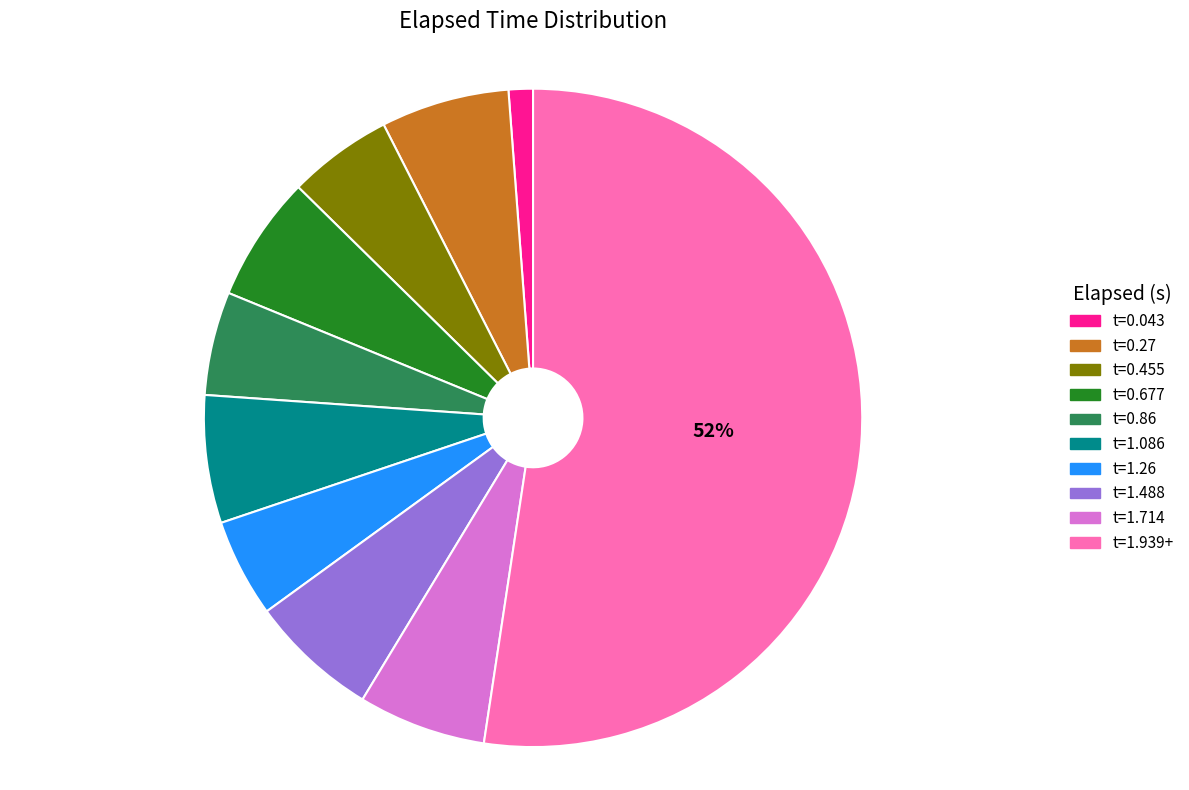

To the nearest percent, what is the average slice percentage?

10%